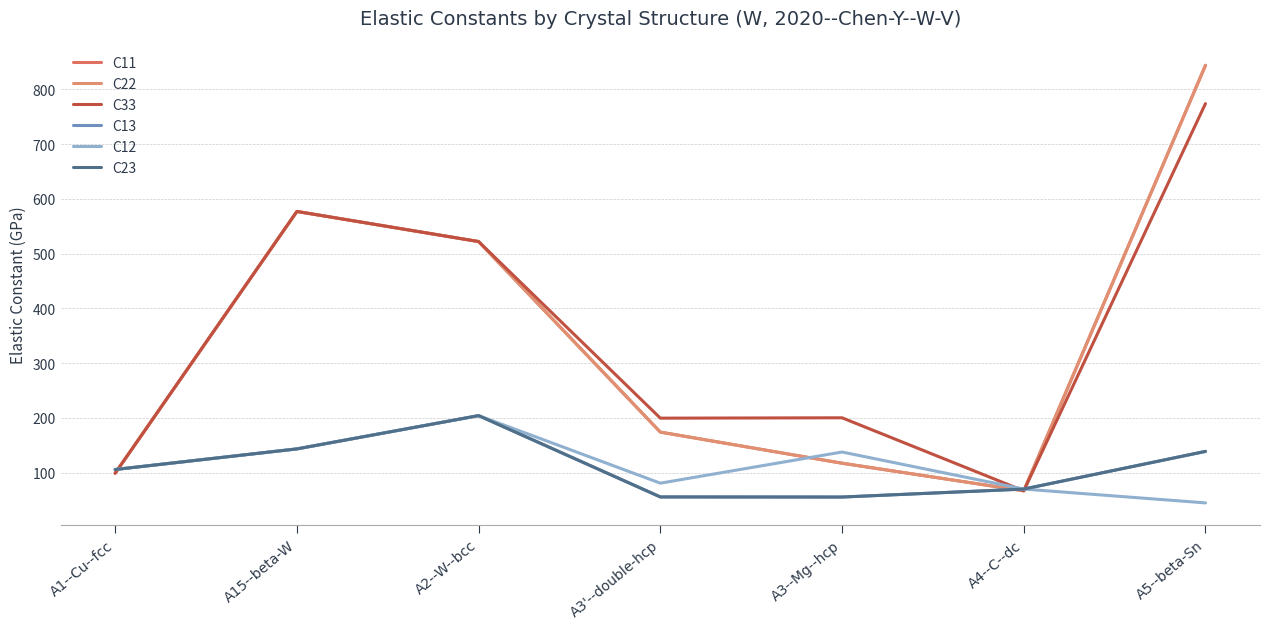

Reading right to left, list all the values displayed in this chart.

C11: A5--beta-Sn=844.1	A4--C--dc=66.6	A3--Mg--hcp=117.0	A3'--double-hcp=173.9	A2--W--bcc=522.1	A15--beta-W=577.1	A1--Cu--fcc=98.8
C22: A5--beta-Sn=844.1	A4--C--dc=66.6	A3--Mg--hcp=117.0	A3'--double-hcp=173.9	A2--W--bcc=522.1	A15--beta-W=577.1	A1--Cu--fcc=98.8
C33: A5--beta-Sn=774.2	A4--C--dc=66.6	A3--Mg--hcp=200.0	A3'--double-hcp=199.4	A2--W--bcc=522.1	A15--beta-W=577.1	A1--Cu--fcc=98.8
C13: A5--beta-Sn=138.6	A4--C--dc=69.8	A3--Mg--hcp=55.2	A3'--double-hcp=55.4	A2--W--bcc=204.0	A15--beta-W=143.2	A1--Cu--fcc=105.5
C12: A5--beta-Sn=44.5	A4--C--dc=69.8	A3--Mg--hcp=137.5	A3'--double-hcp=80.5	A2--W--bcc=204.0	A15--beta-W=143.2	A1--Cu--fcc=105.5
C23: A5--beta-Sn=138.6	A4--C--dc=69.8	A3--Mg--hcp=55.2	A3'--double-hcp=55.4	A2--W--bcc=204.0	A15--beta-W=143.2	A1--Cu--fcc=105.5